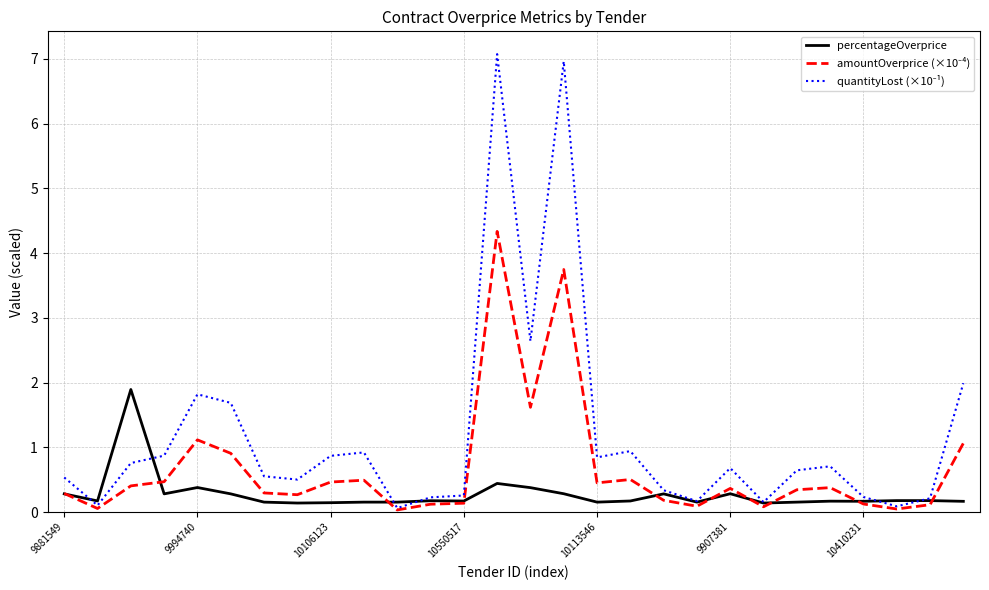

What is the highest value of the percentageOverprice series?

1.9